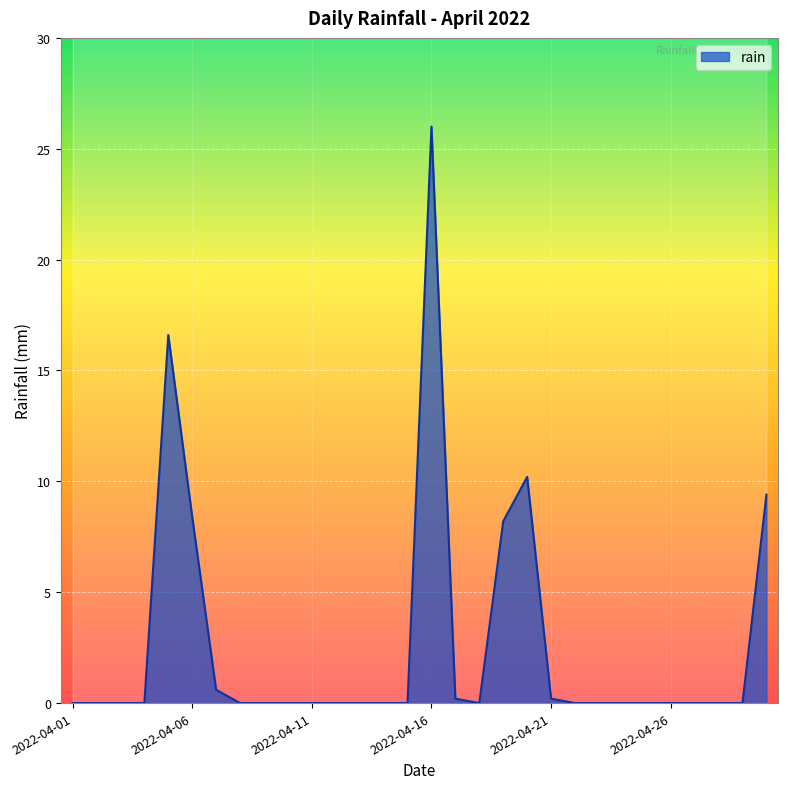

At which category does the data reach its first local peak?

2022-04-05